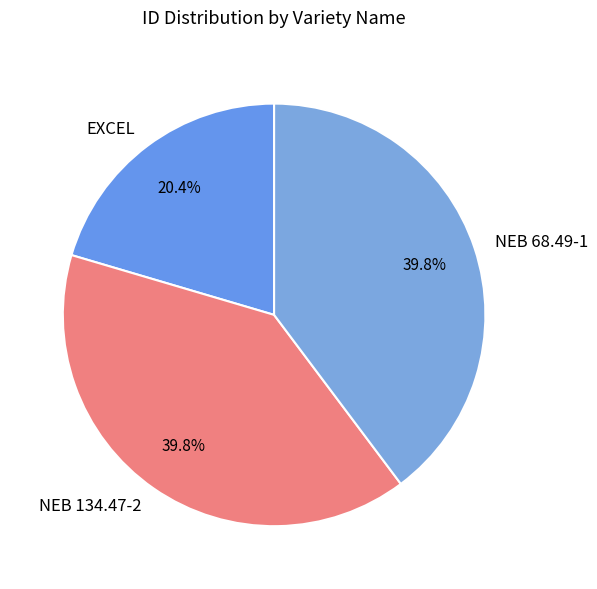

Which slice is the smallest?

EXCEL